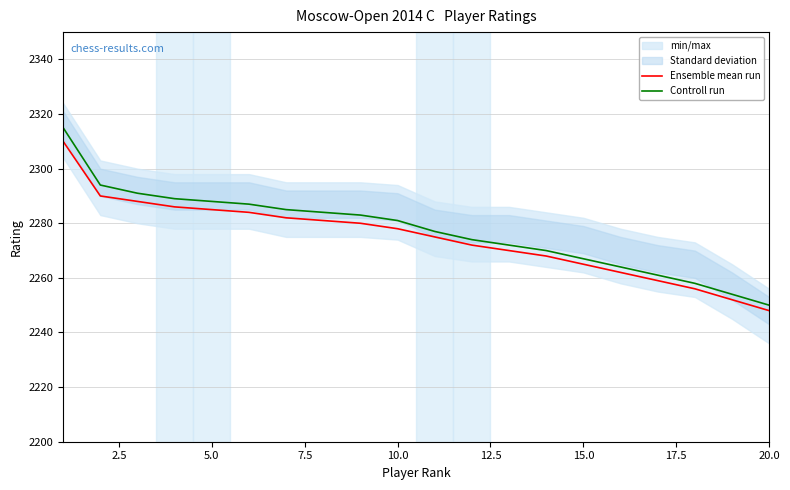

True or false: Ensemble mean run and Controll run cross at least once.

False